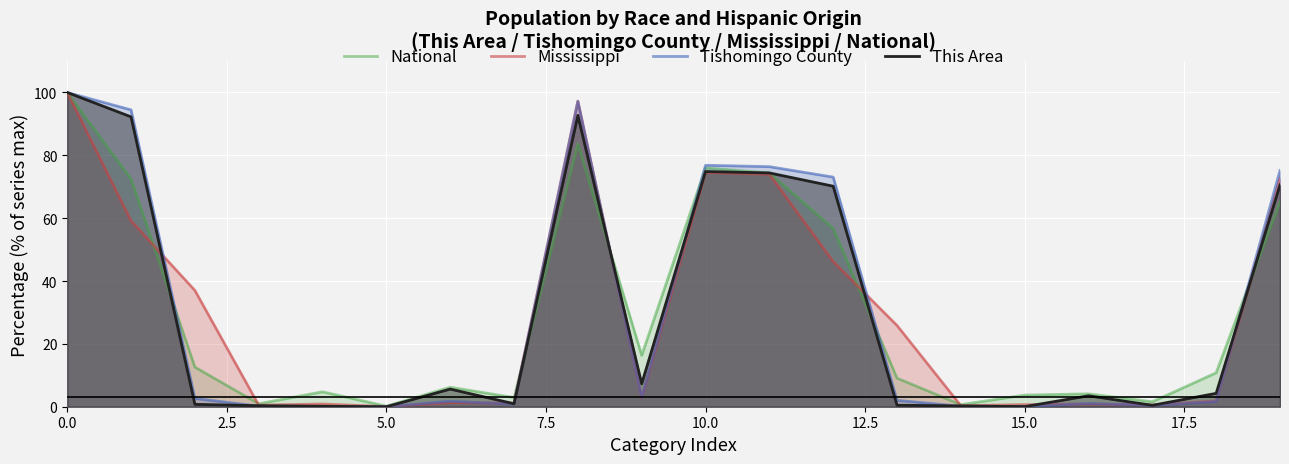

What are all the series names shown in the legend?

National, Mississippi, Tishomingo County, This Area